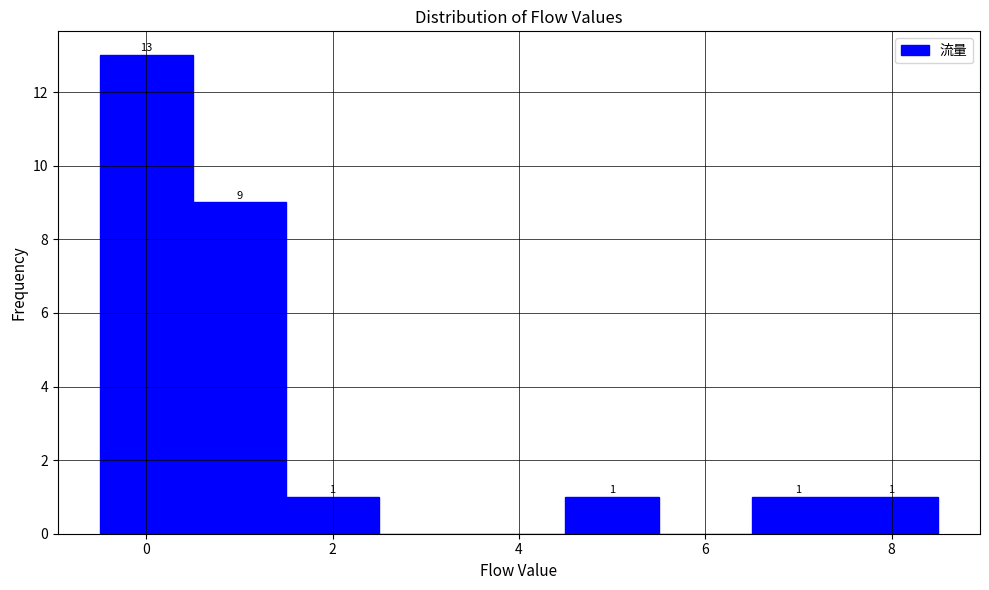

Over which range of the x-axis is the bar tallest?

-0.5 to 0.5